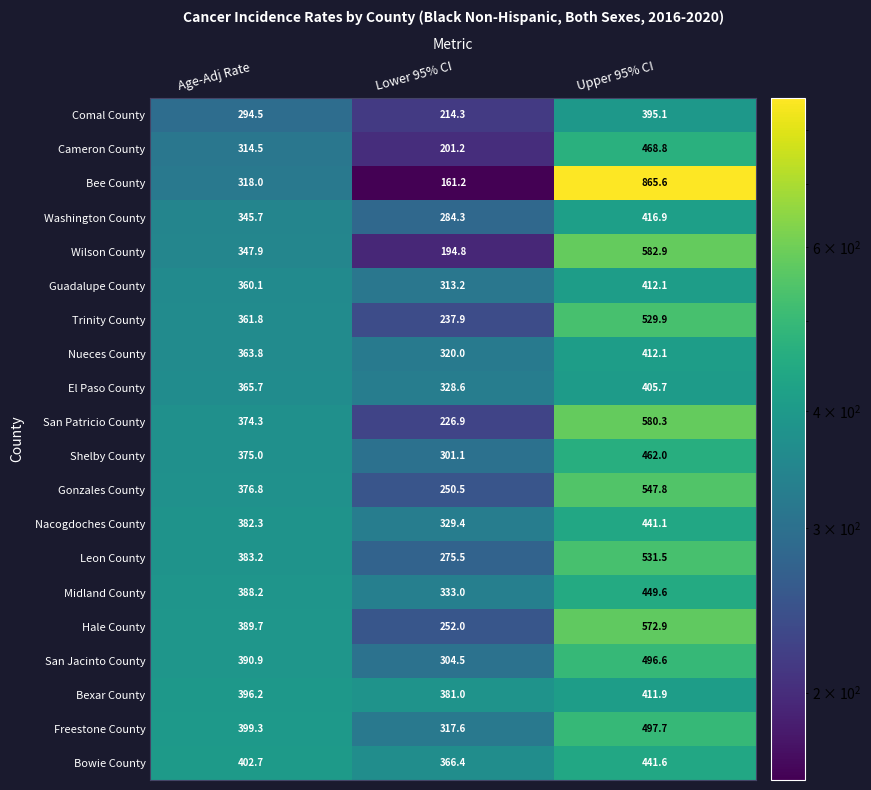

At which category is the sum across all series the highest?

Upper 95% CI